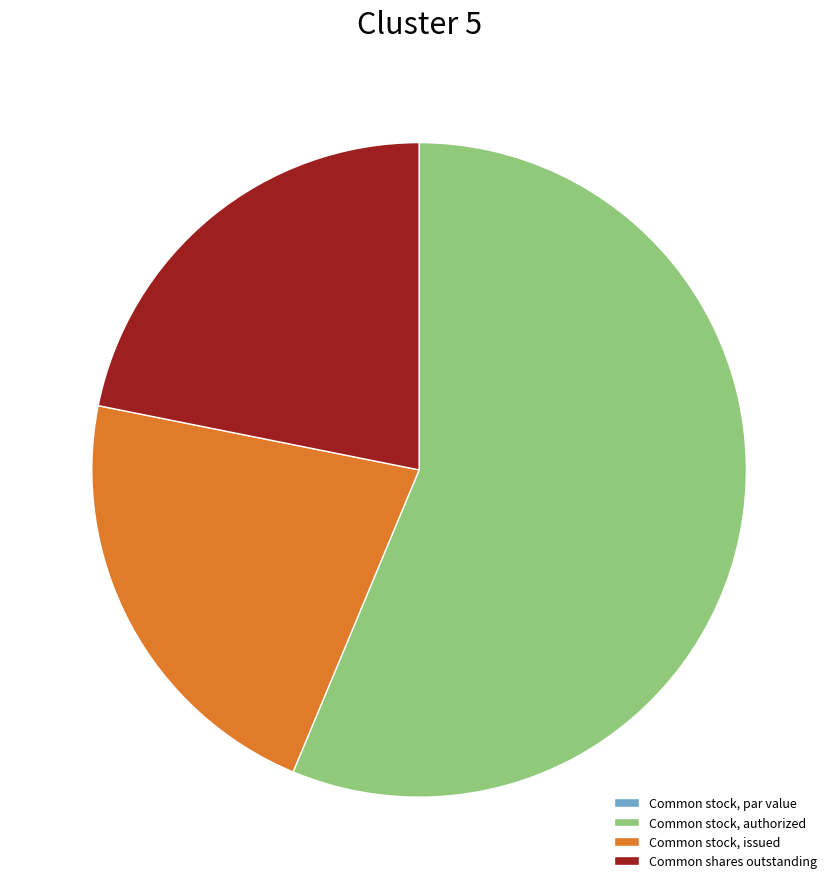

True or false: Common shares outstanding accounts for 10% of the total.

False